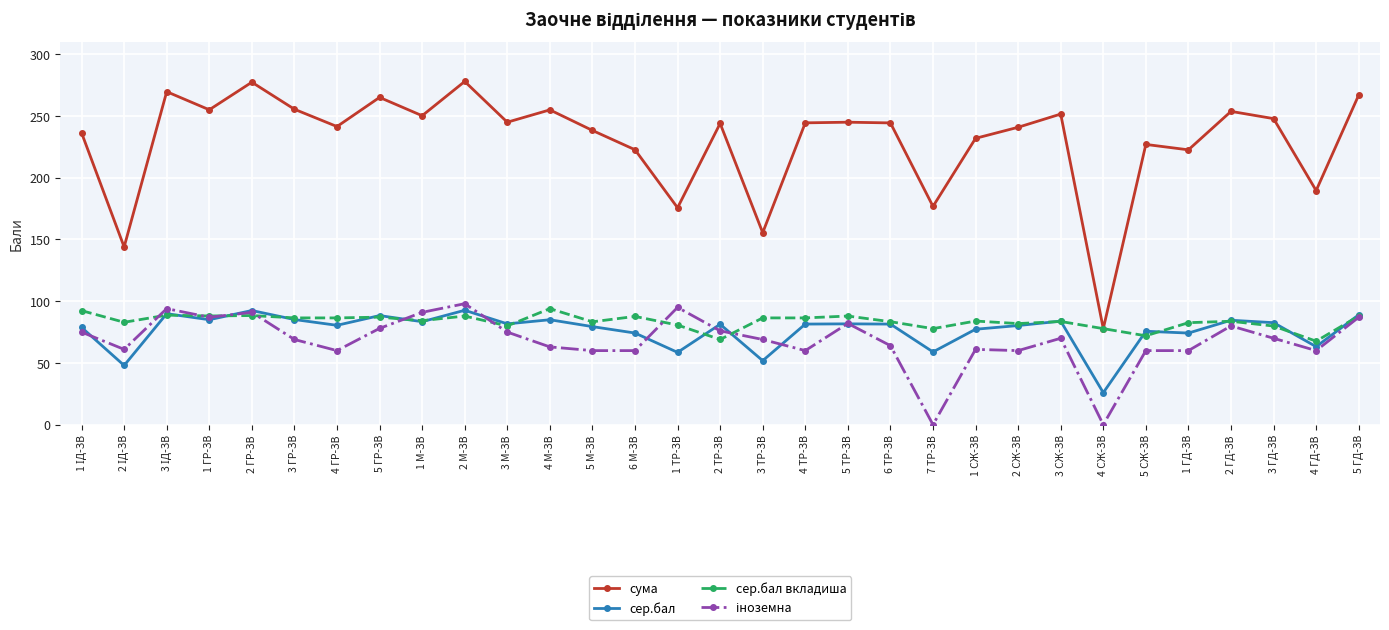

What is the difference between the highest and lowest values at 2 М-ЗВ?

190.0